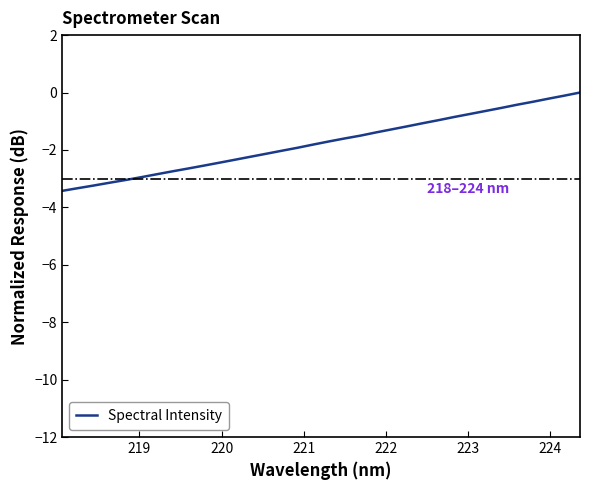

What is the minimum value shown in the chart?

-3.4